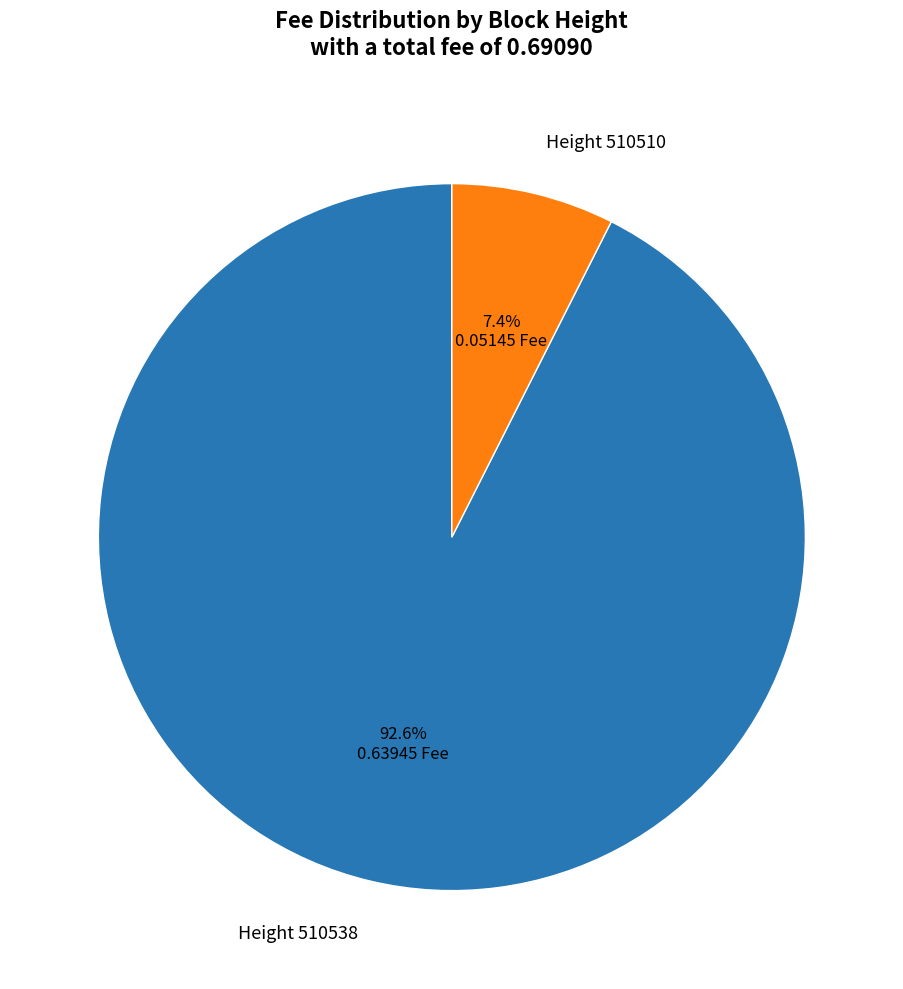

Is there any slice that represents more than half of the pie?

Yes